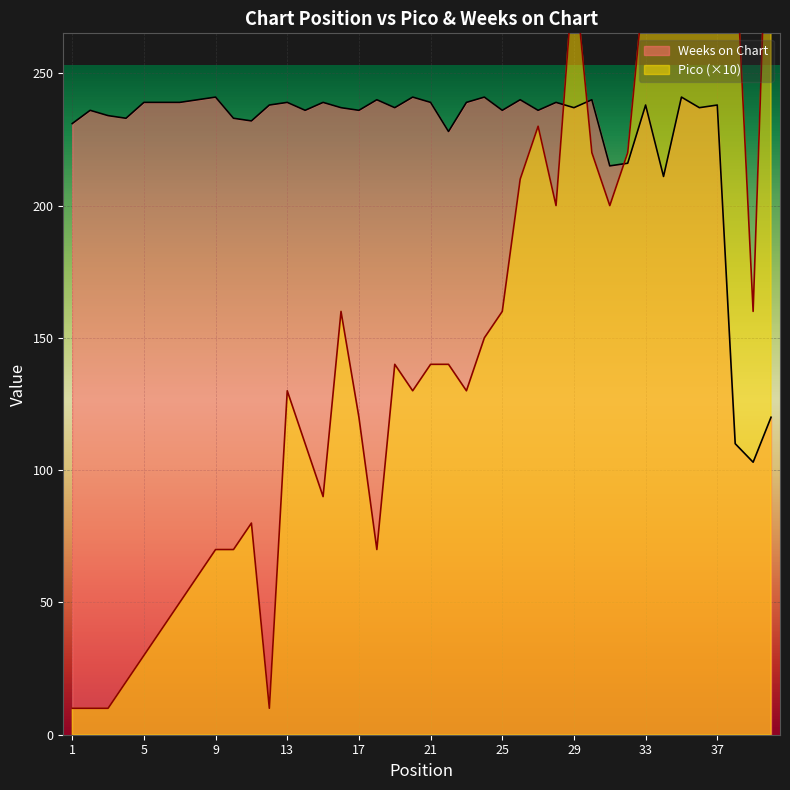

What is the average value of the Weeks on Chart series?

226